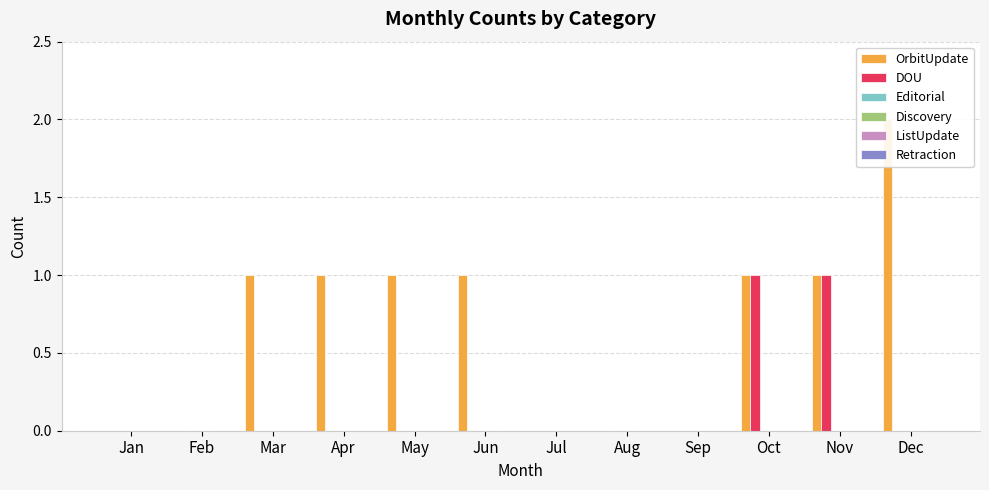

Reading right to left, extract all data points from this chart.

OrbitUpdate: 2	1	1	0	0	0	1	1	1	1	0	0
DOU: 0	1	1	0	0	0	0	0	0	0	0	0
Editorial: 0	0	0	0	0	0	0	0	0	0	0	0
Discovery: 0	0	0	0	0	0	0	0	0	0	0	0
ListUpdate: 0	0	0	0	0	0	0	0	0	0	0	0
Retraction: 0	0	0	0	0	0	0	0	0	0	0	0